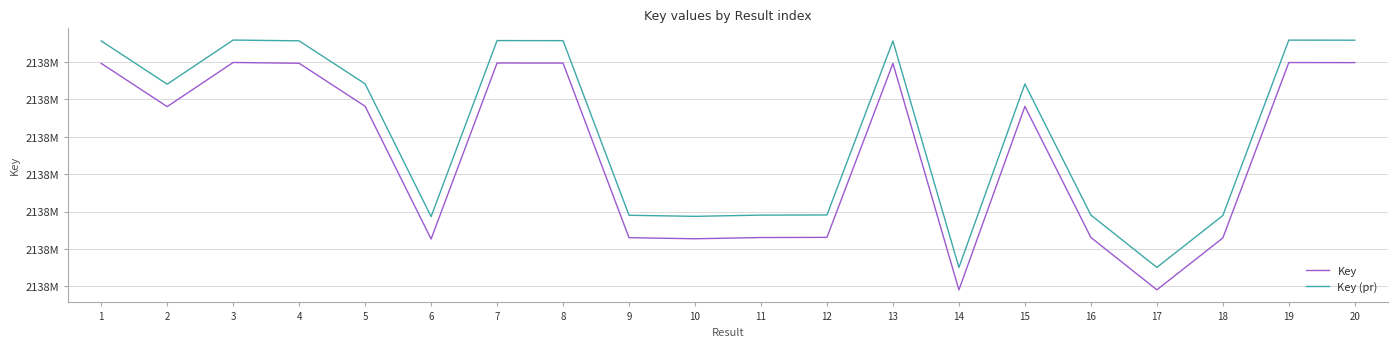

What are all the series names shown in the legend?

Key, Key (pr)